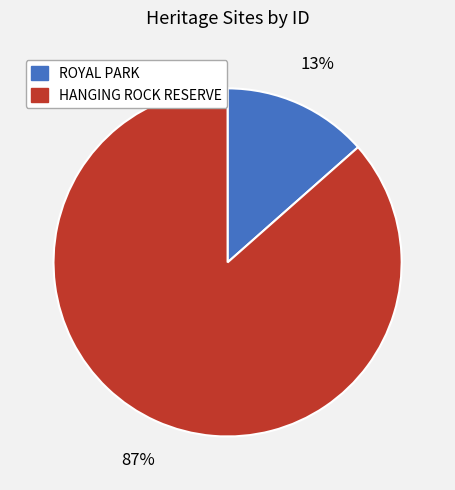

The ROYAL PARK slice represents 20% of the pie. True or false?

False